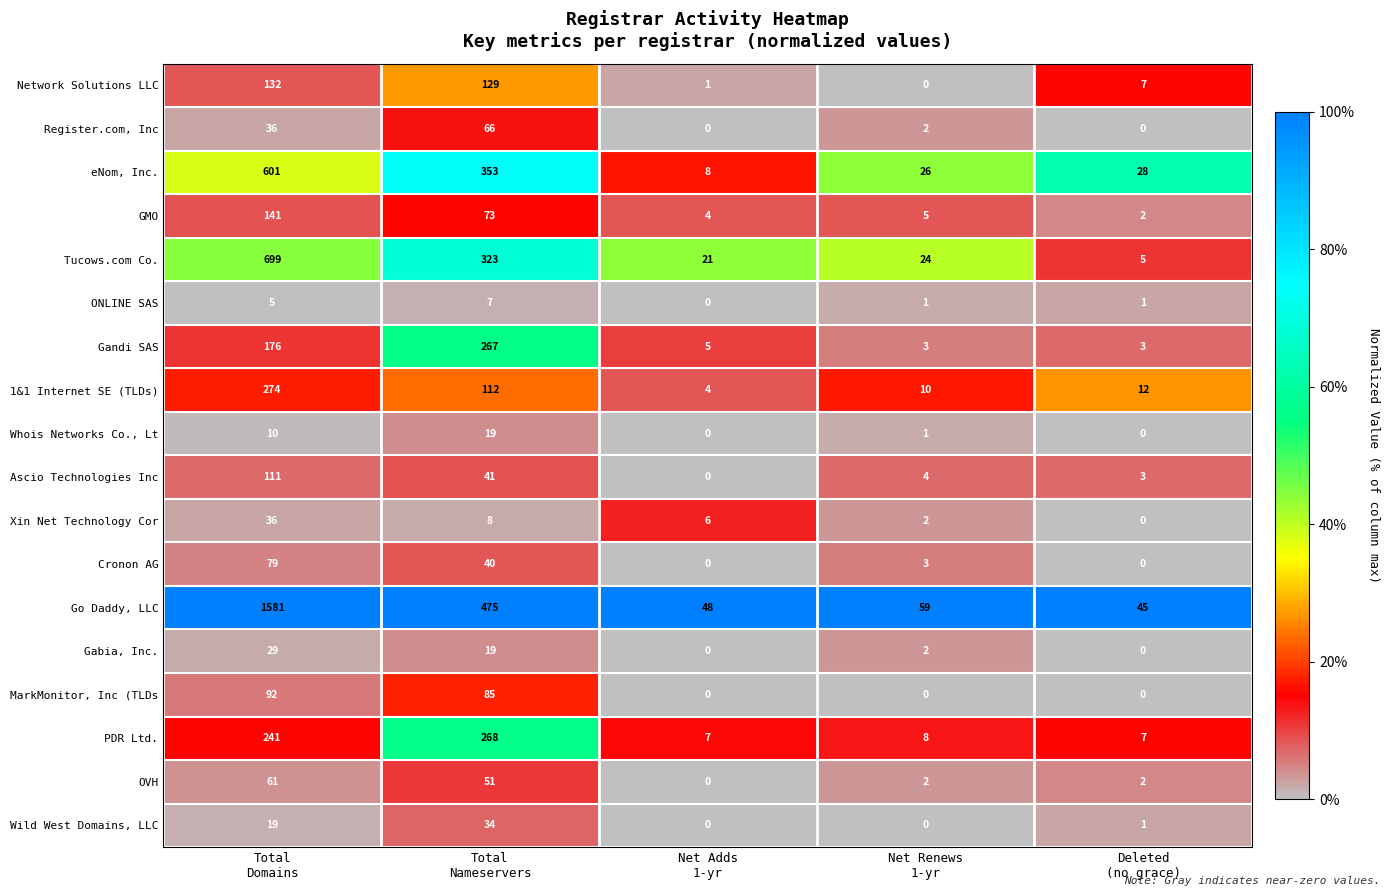

Rank the series by their maximum value, from lowest to highest.

ONLINE SAS, Whois Networks Co., Lt, Gabia, Inc., Wild West Domains, LLC, Xin Net Technology Cor, OVH, Register.com, Inc, Cronon AG, MarkMonitor, Inc (TLDs, Ascio Technologies Inc, Network Solutions LLC, GMO, Gandi SAS, PDR Ltd., 1&1 Internet SE (TLDs), eNom, Inc., Tucows.com Co., Go Daddy, LLC